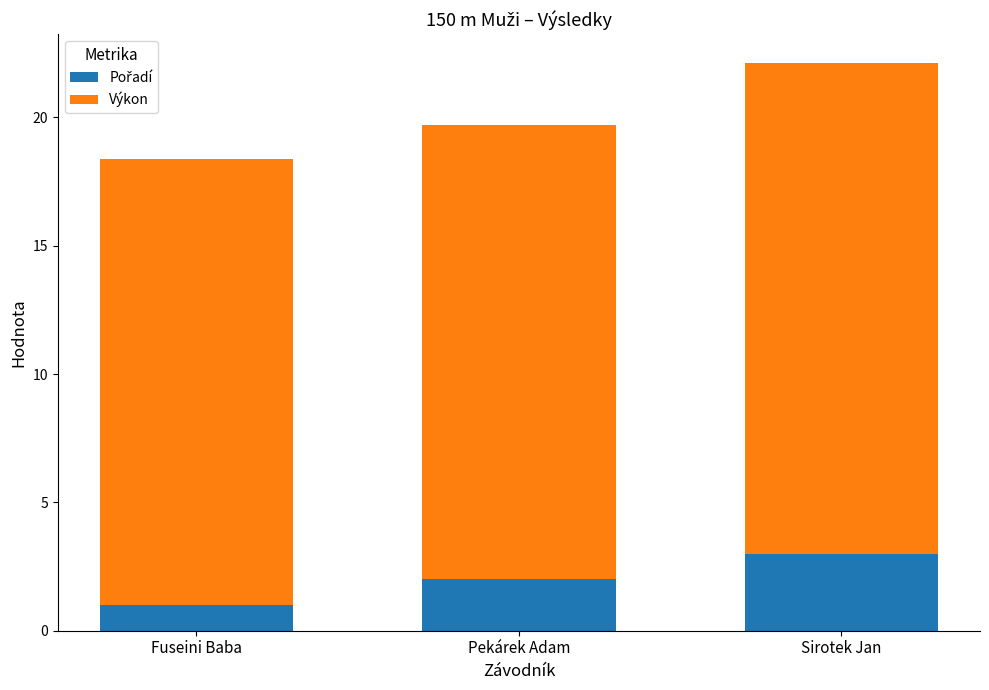

What is the total value across all series at Fuseini Baba?

18.4